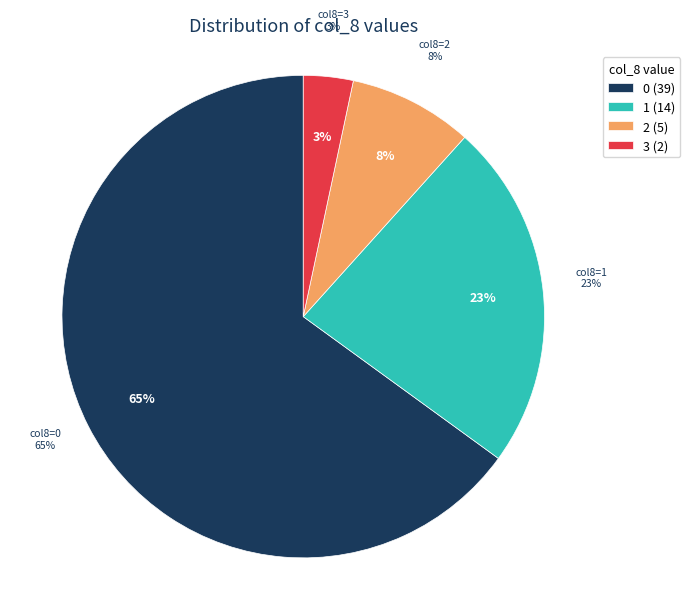

Is it true that 12 is 1% of the pie?

False